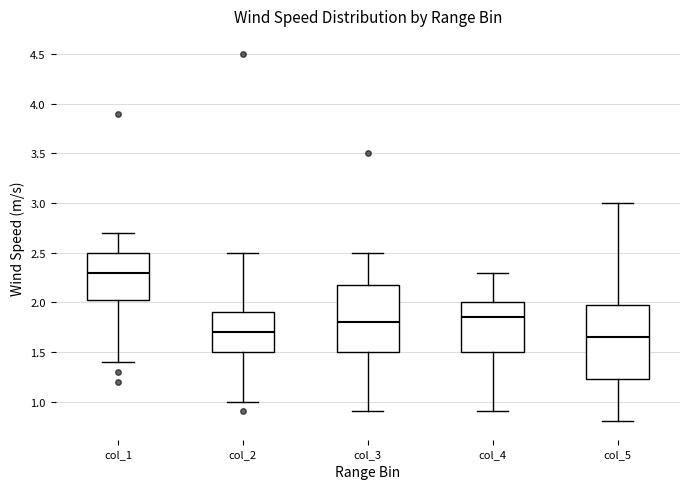

Where is the lower edge of the box for col_4 on the y-axis? The values are not printed on the chart, so give them approximately, as read against the axis.

1.50